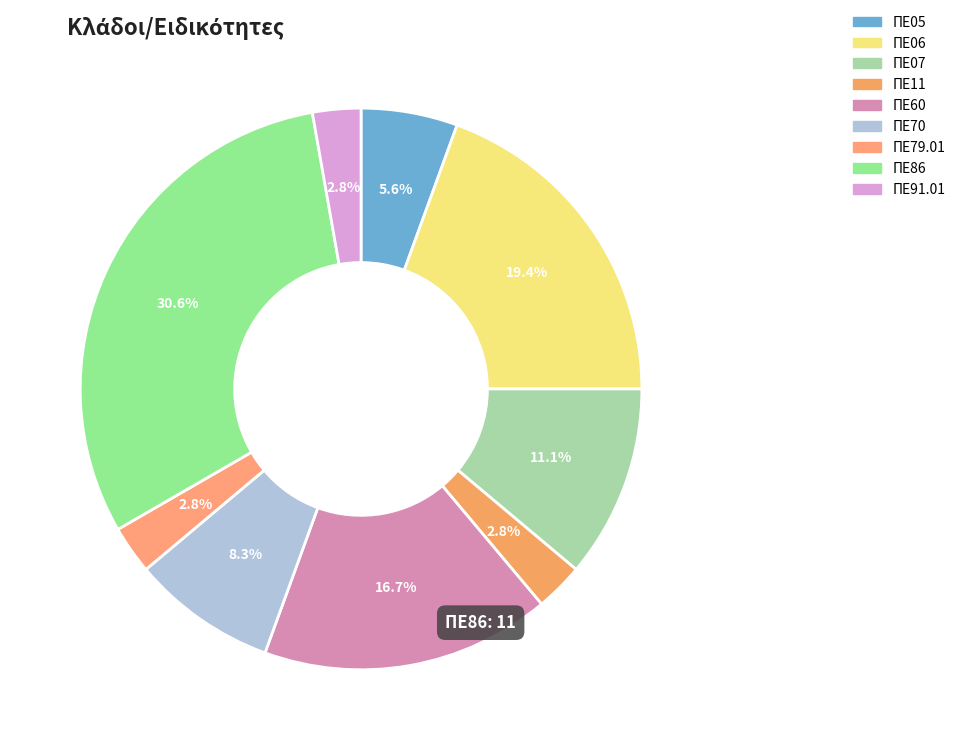

Between ΠΕ79.01 and ΠΕ91.01, which is larger?

ΠΕ79.01